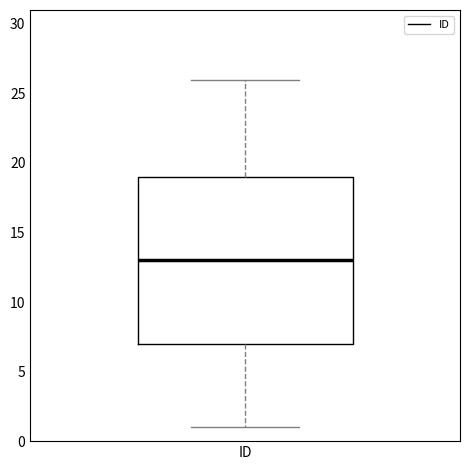

Read this box plot against the y-axis: the position of the median line, the range covered by the box, and the ends of both whiskers. The values are not printed on the chart, so give them approximately, as read against the axis.

median 13, box 7 to 19, whiskers 1 to 26